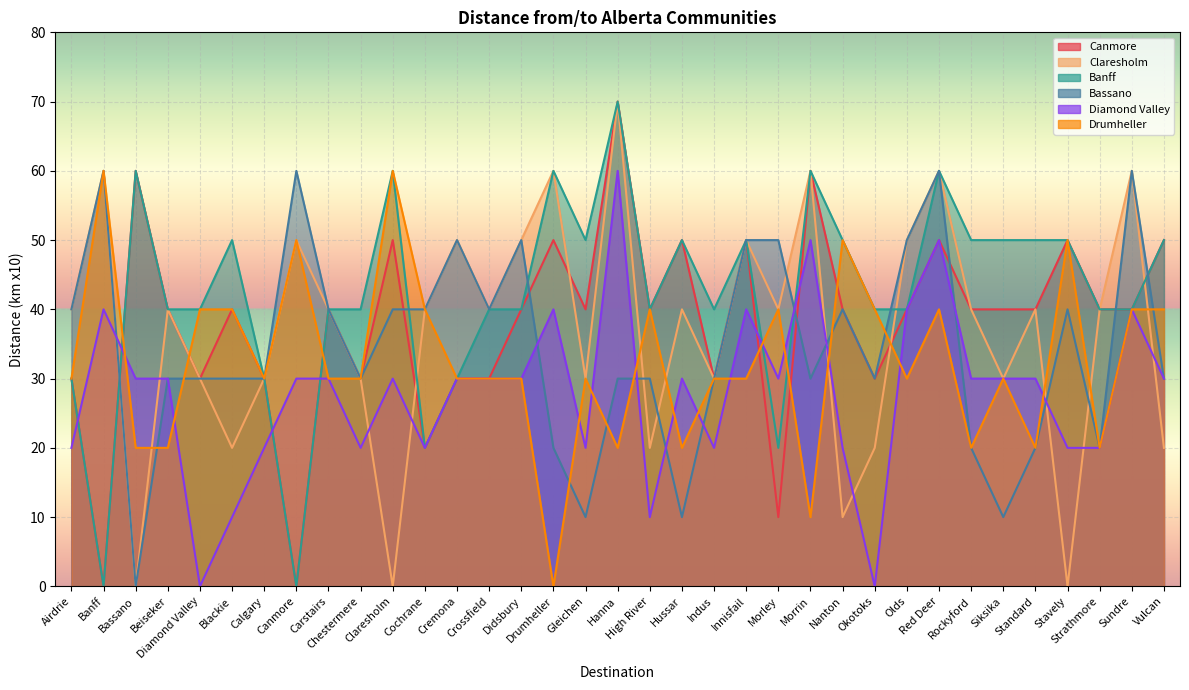

How many distinct data groups are displayed?

6